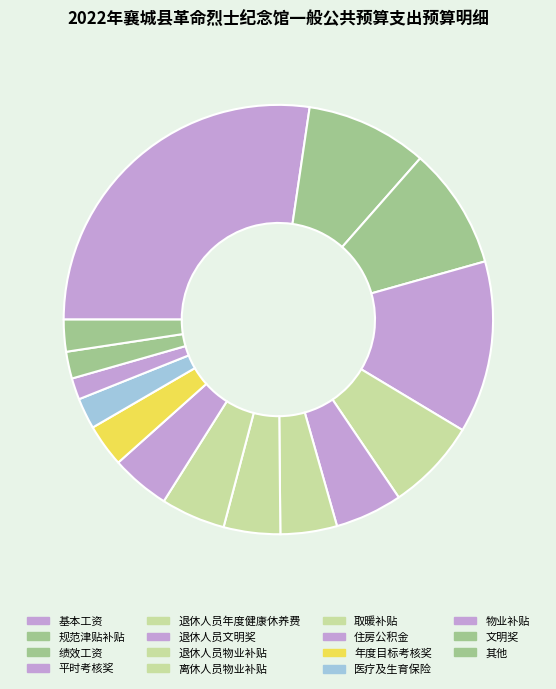

Is there a majority slice in this chart?

No